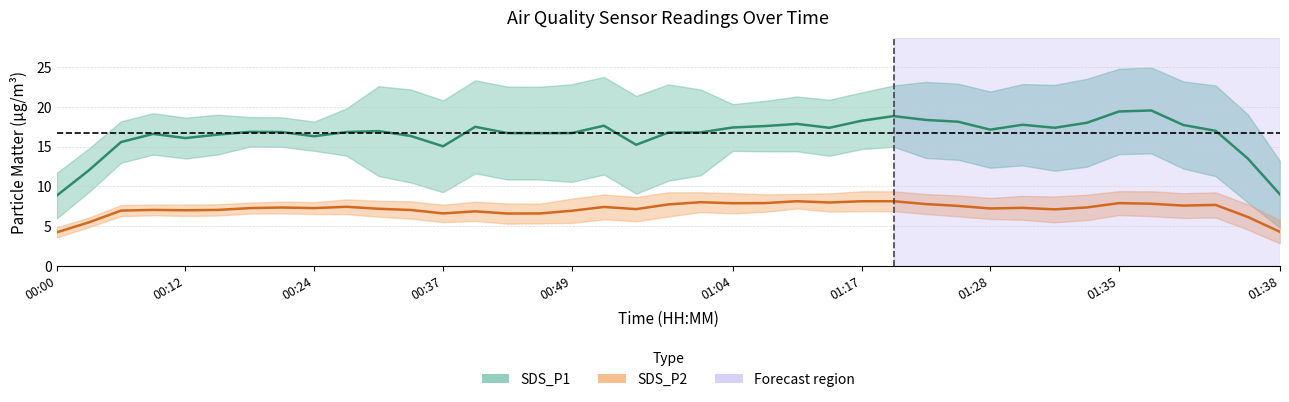

Which series changed the most between 00:24 and 01:38?

SDS_P1 (center)